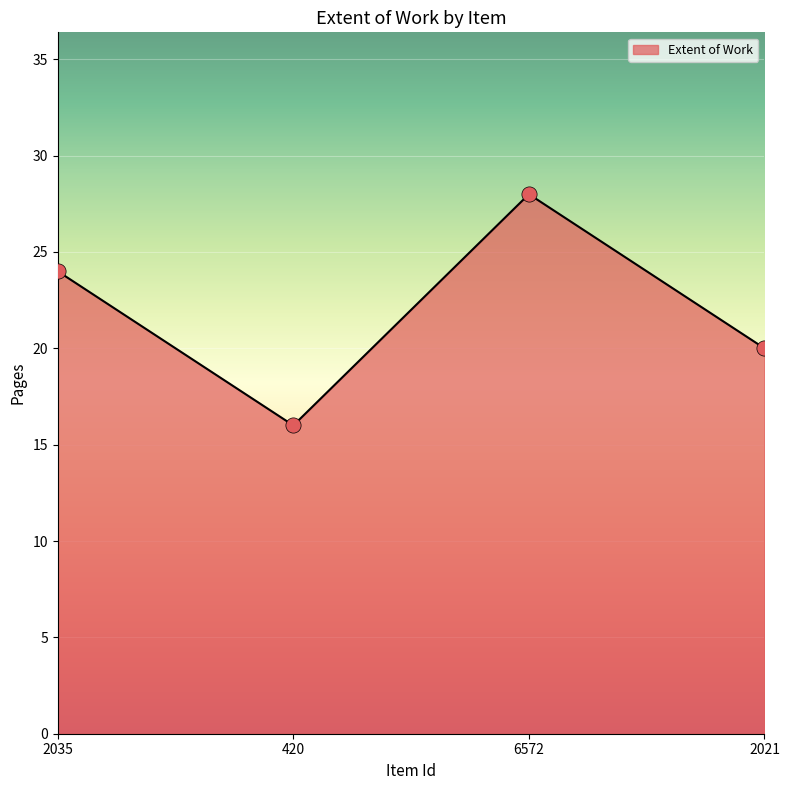

Approximately how many times larger is the value at 420 compared to 6572?

0.6